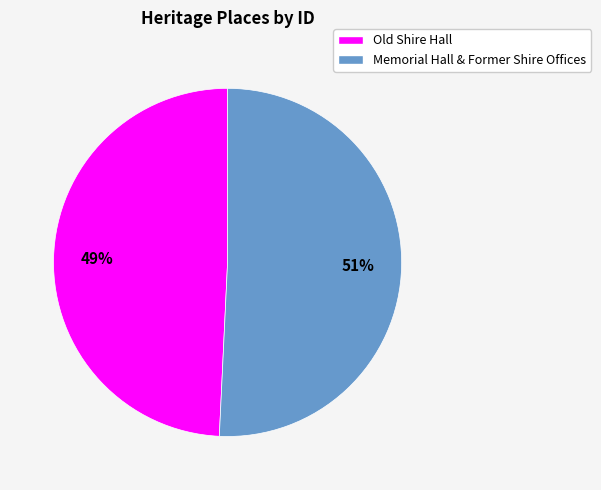

Rank the categories by value from lowest to highest.

Old Shire Hall, Memorial Hall & Former Shire Offices